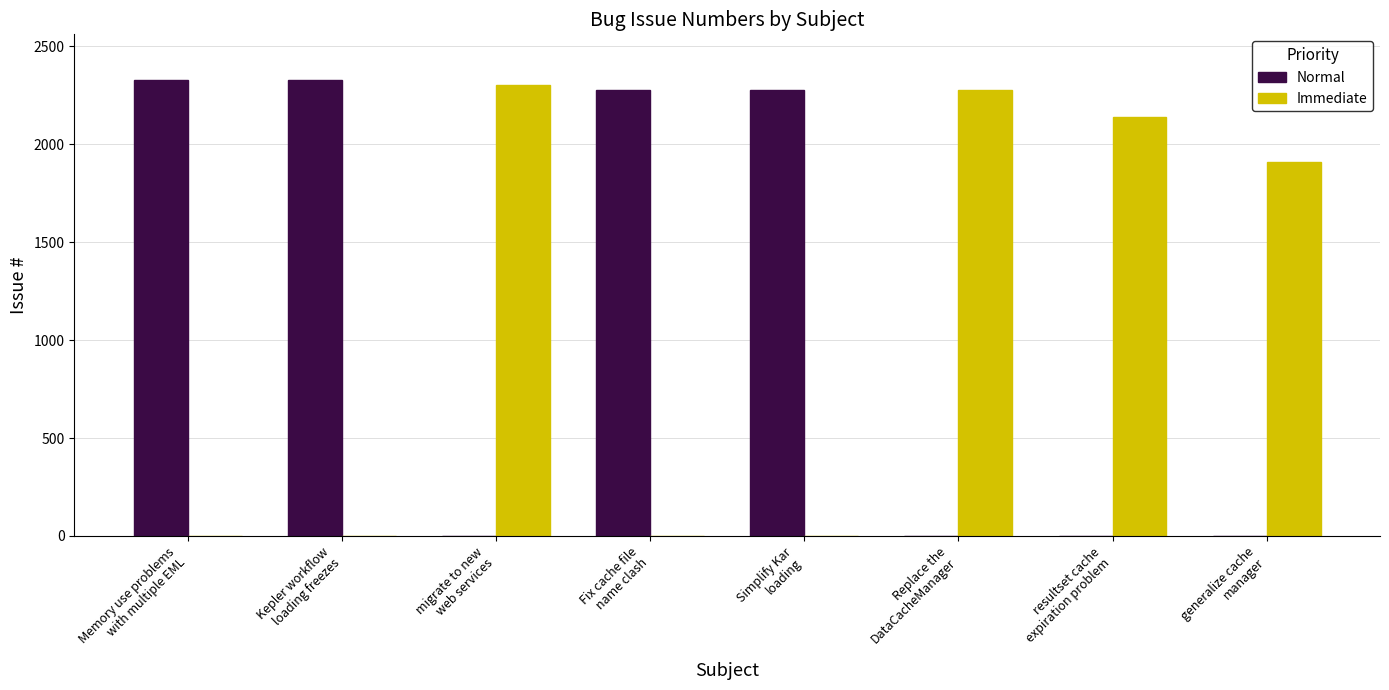

What is the maximum value shown in the chart?

2328